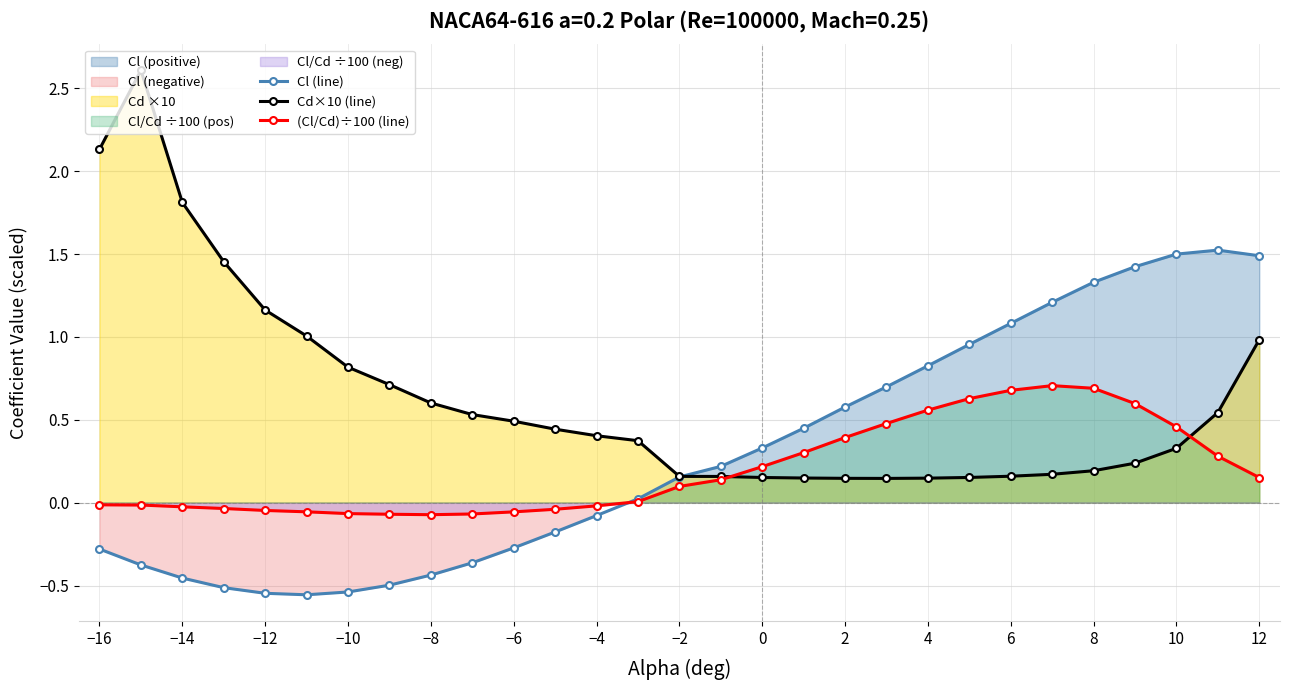

The (Cl/Cd)÷100 (line) series shows 0.3 at 12. True or false?

False